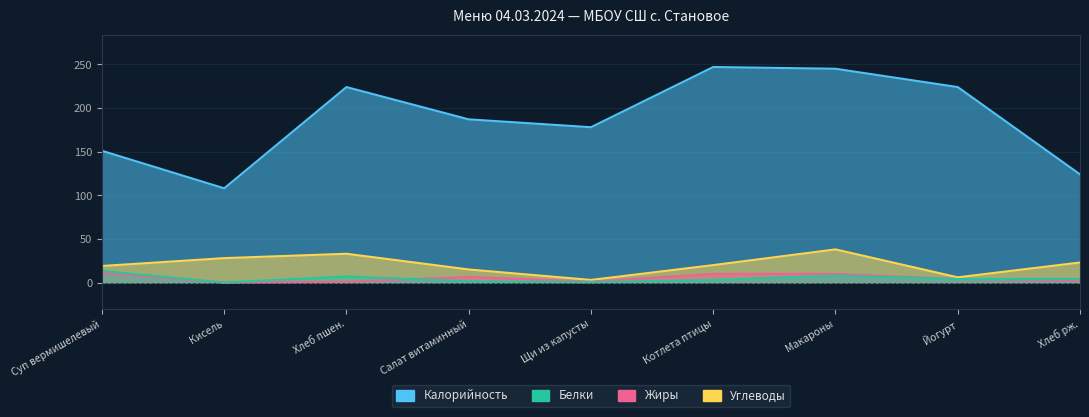

At which category does Калорийность reach its first local peak?

Хлеб пшен.